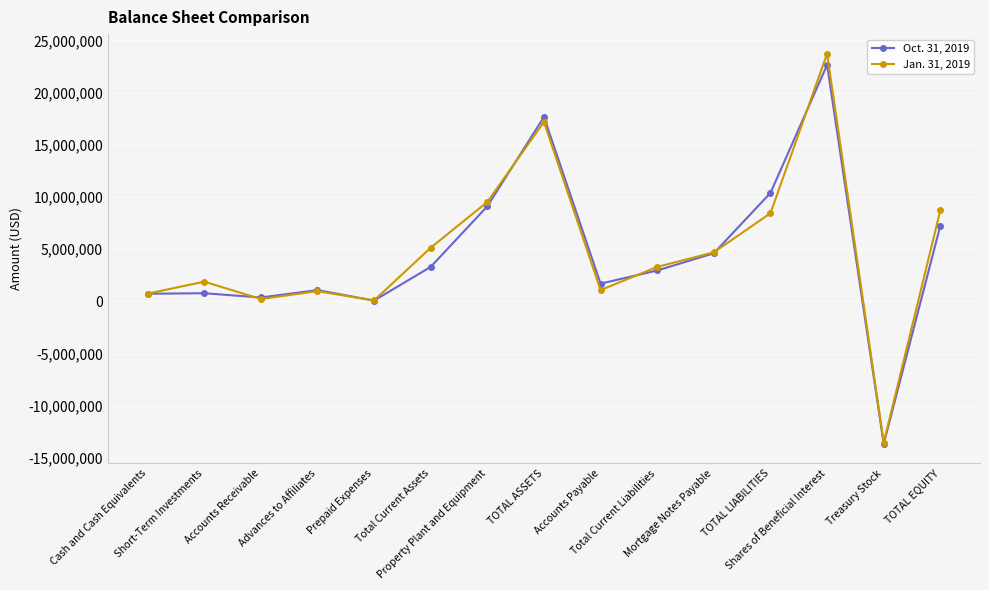

What are all the series names shown in the legend?

Oct. 31, 2019, Jan. 31, 2019